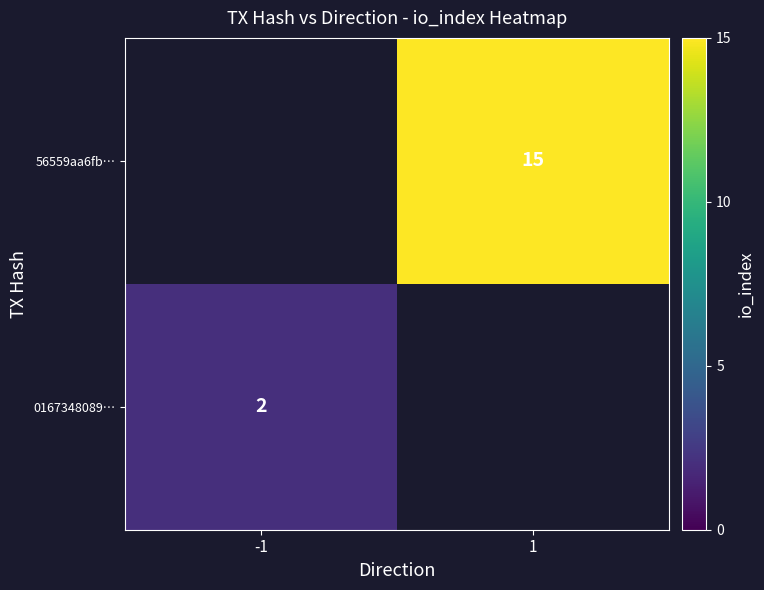

Is it true that 0167348089… equals 2 at -1?

True